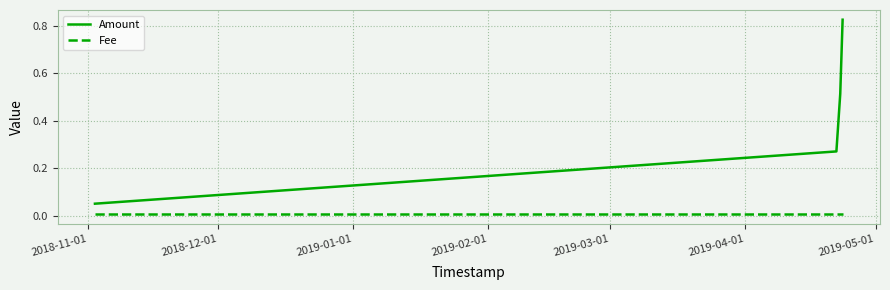

True or false: Fee and Amount cross at least once.

False